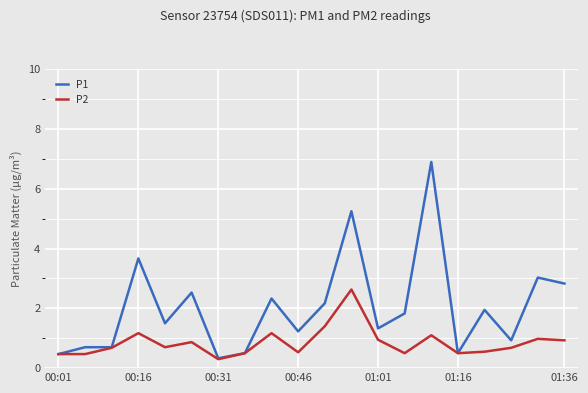

Is this an area chart (filled region under the line)?

No